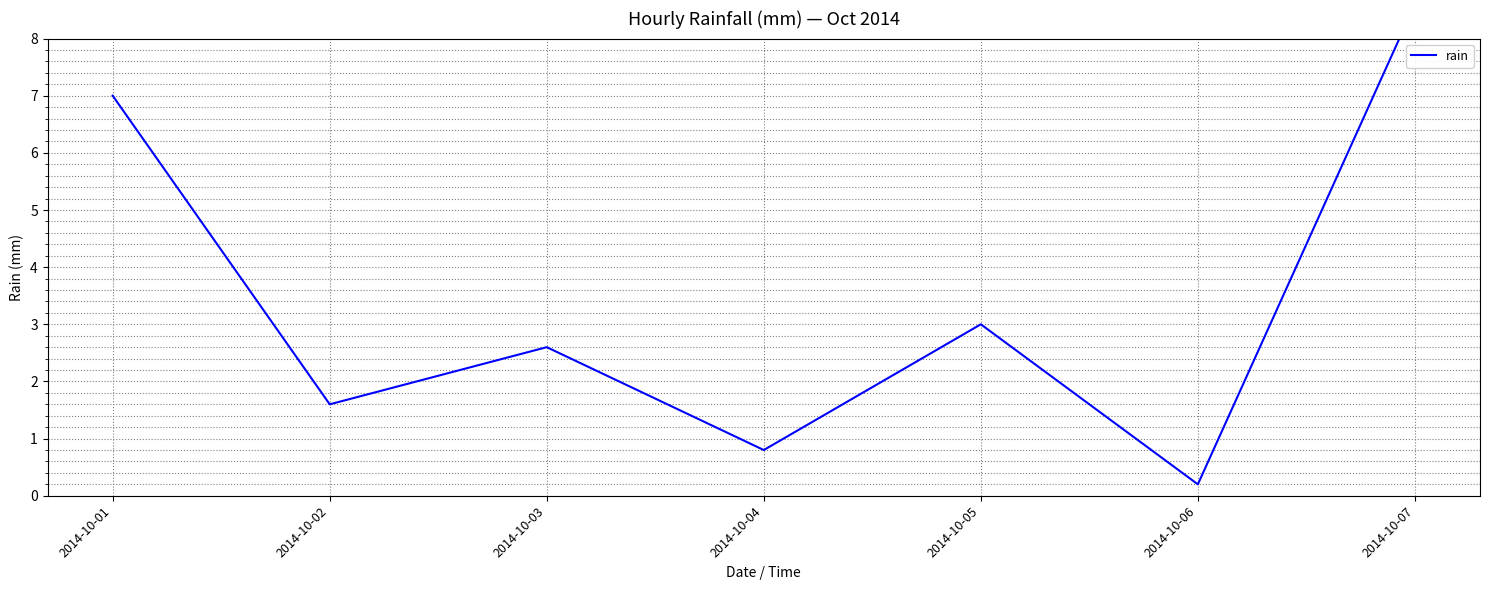

The value at 2014-10-07 is 8.6. True or false?

True